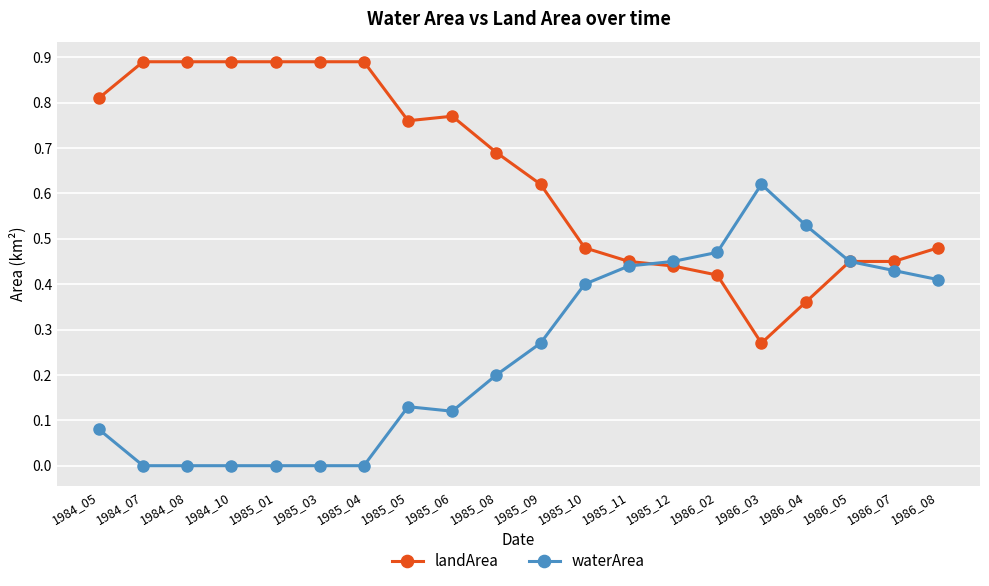

The value of waterArea at 1986_05 is 0.2. True or false?

False